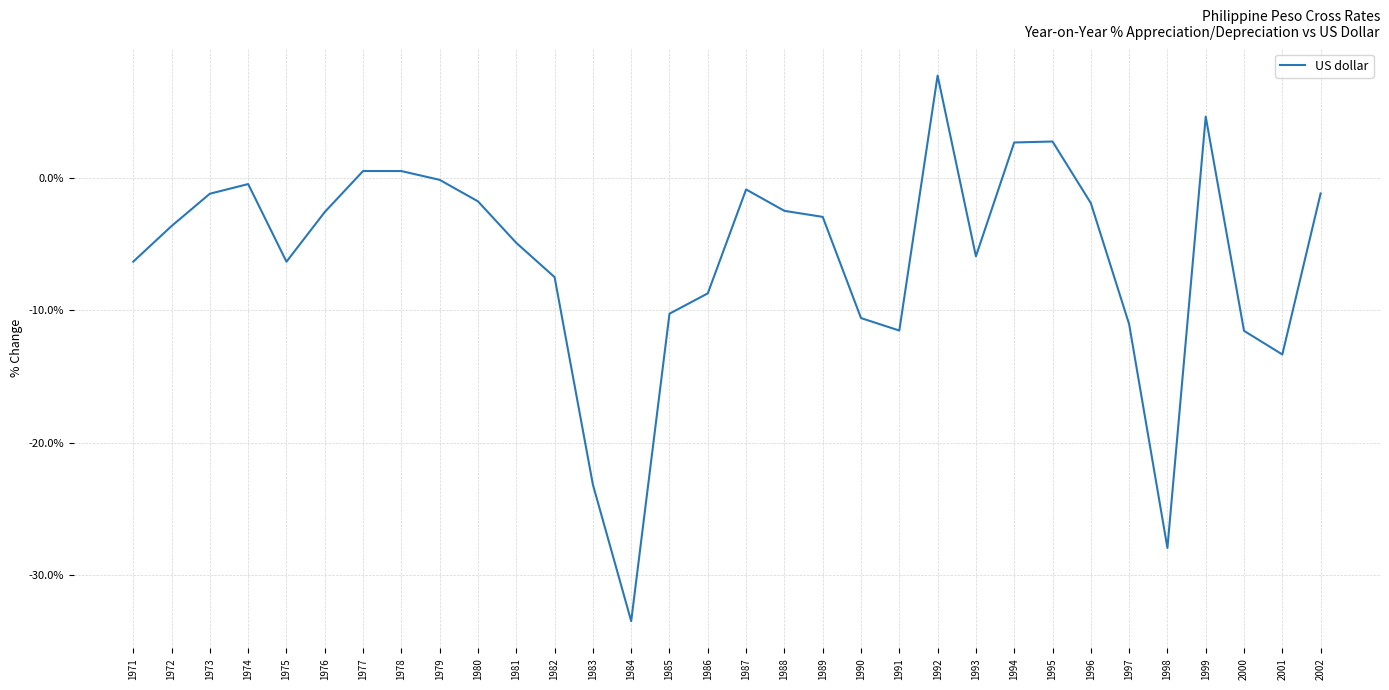

Which category has the highest value across all series?

1992